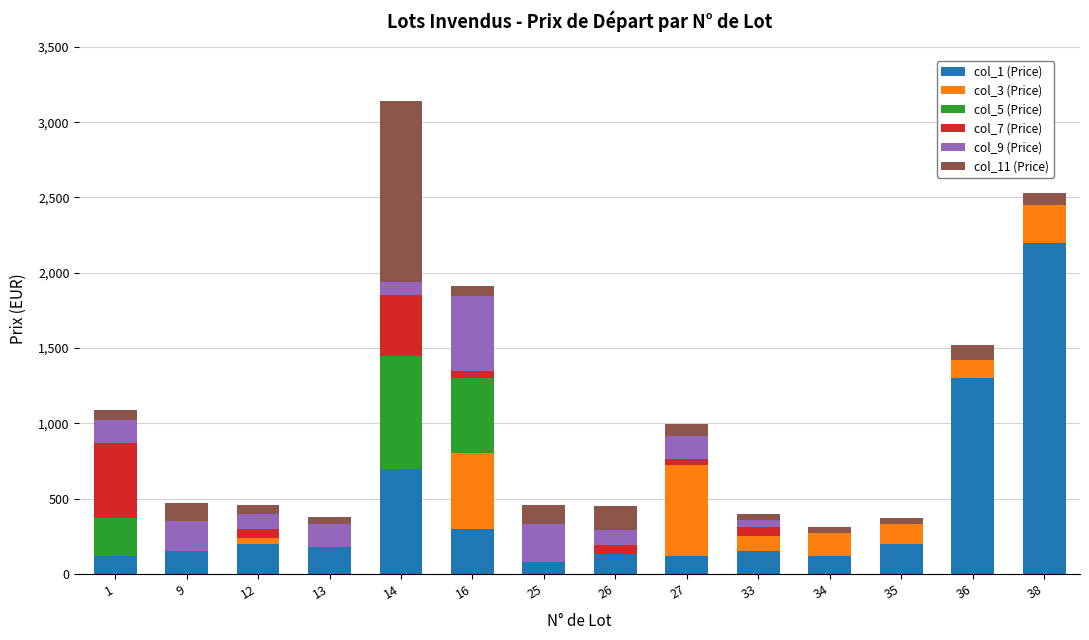

At which category is the sum across all series the highest?

14